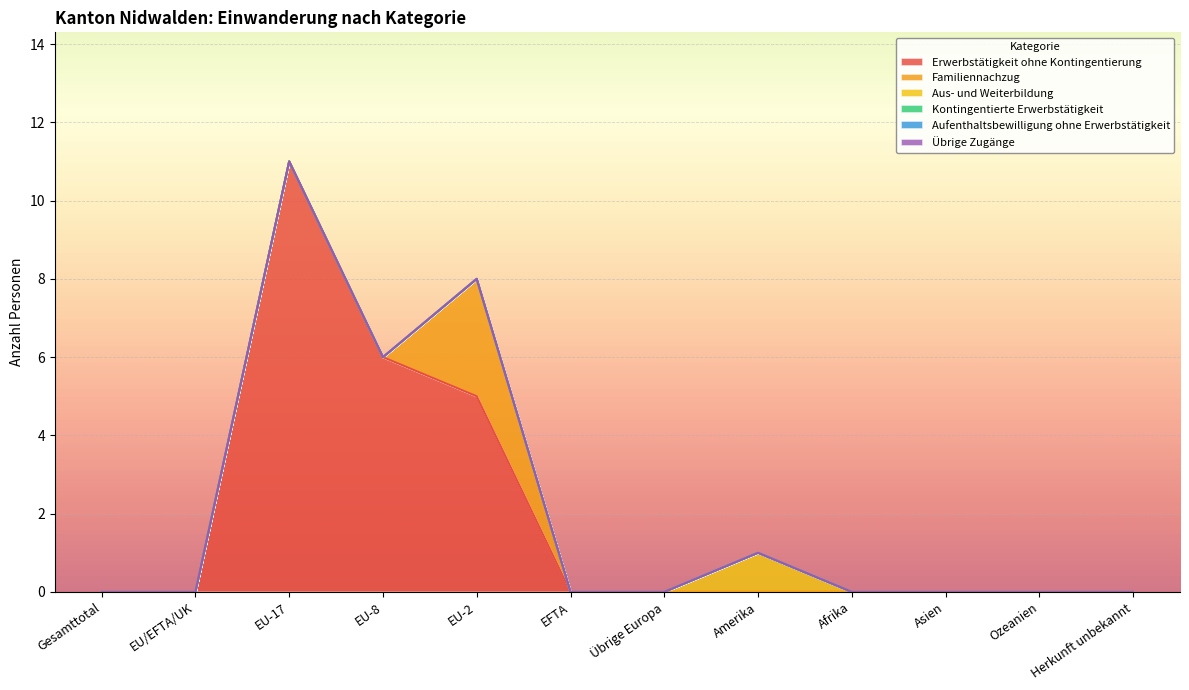

At how many categories does at least one series exceed 4?

3